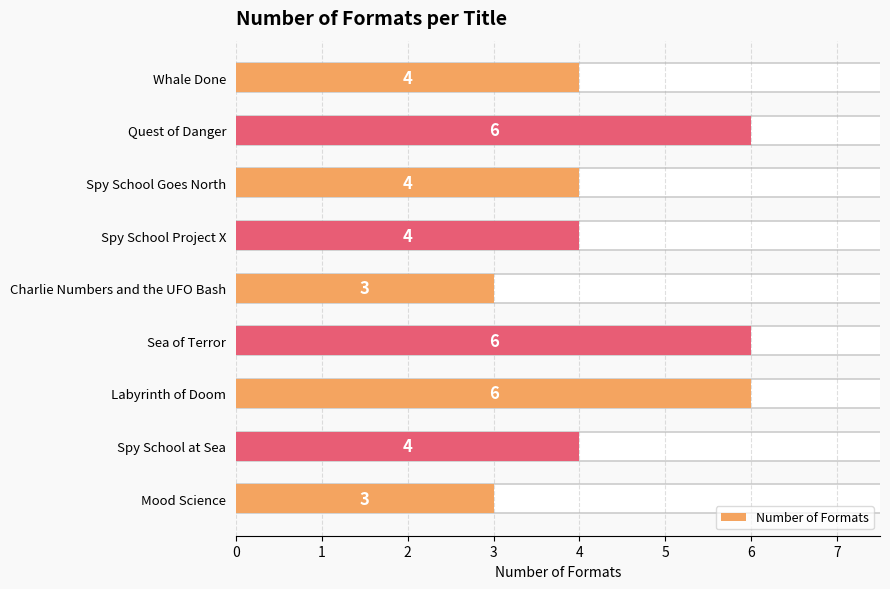

Rank the categories by value from highest to lowest.

Quest of Danger, Sea of Terror, Labyrinth of Doom, Whale Done, Spy School Goes North, Spy School Project X, Spy School at Sea, Charlie Numbers and the UFO Bash, Mood Science